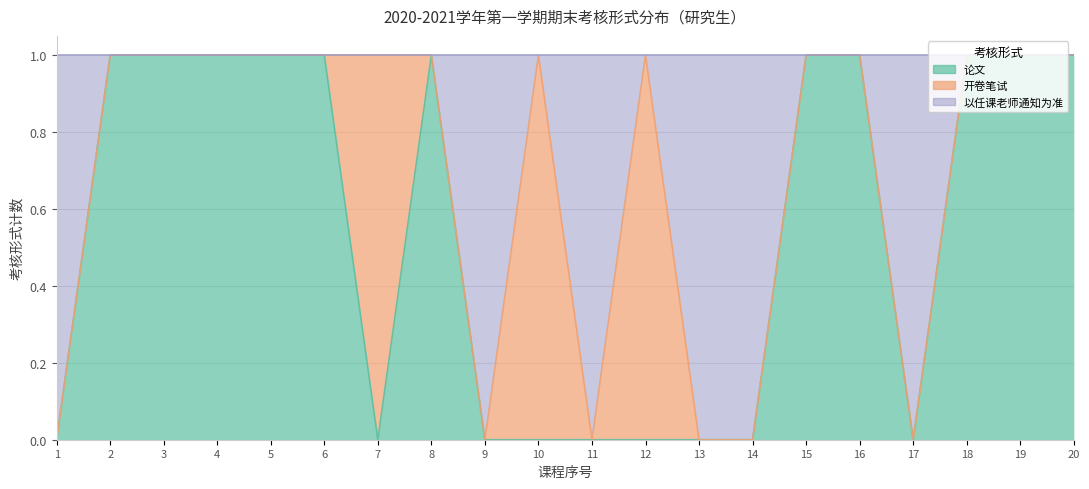

Is it true that 论文 equals 0 at 11?

True